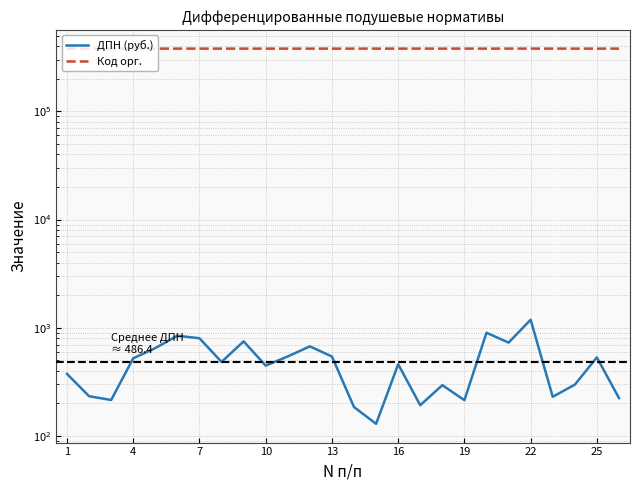

Does the chart display data point markers on the line(s)?

No